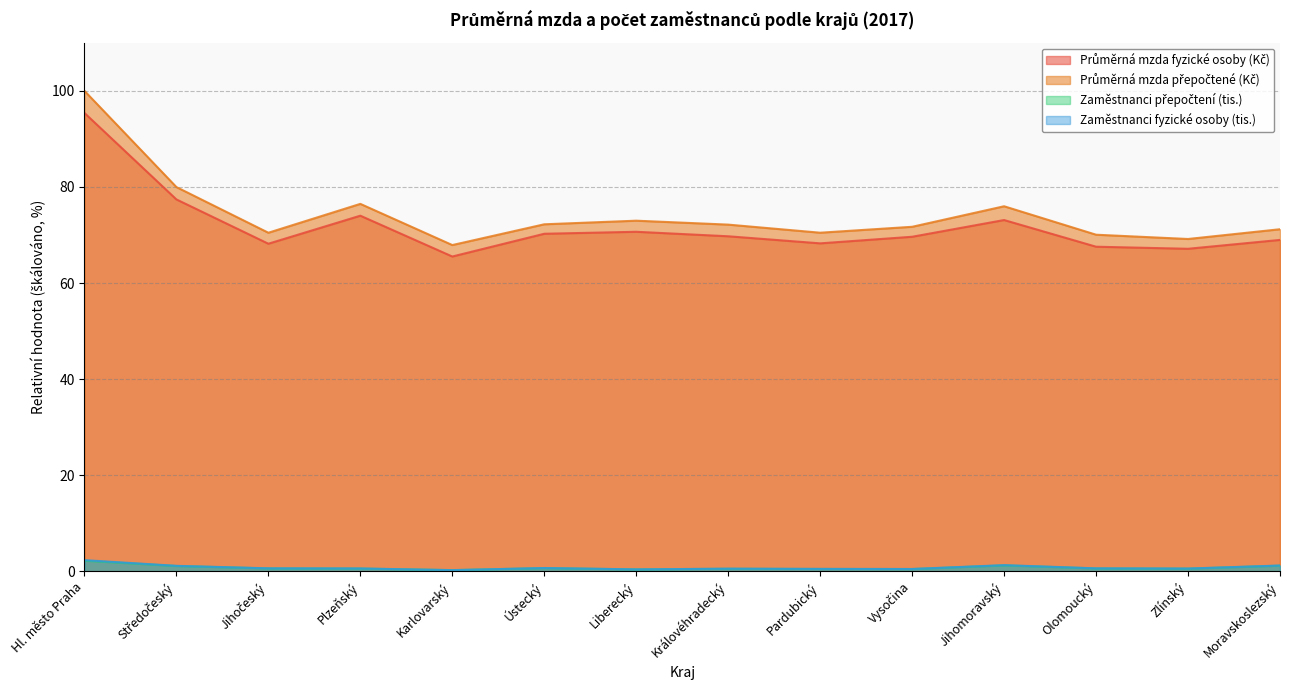

At which label is Průměrná mzda přepočtené (Kč) closest to 83?

Středočeský